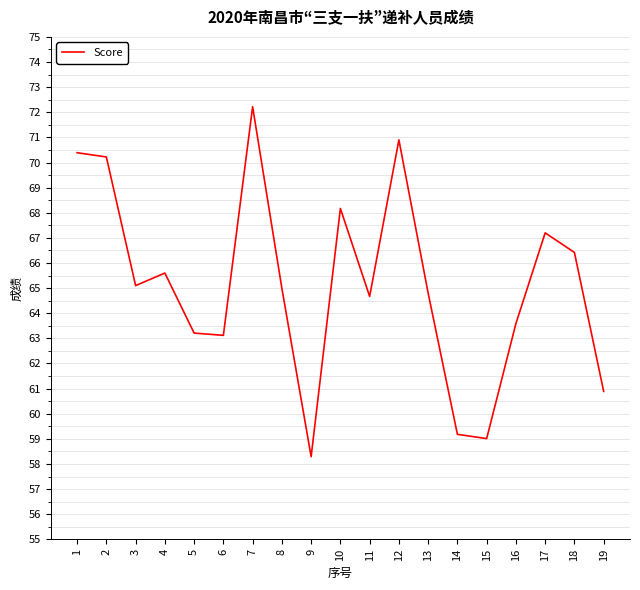

Which category has the lowest value across all series?

9